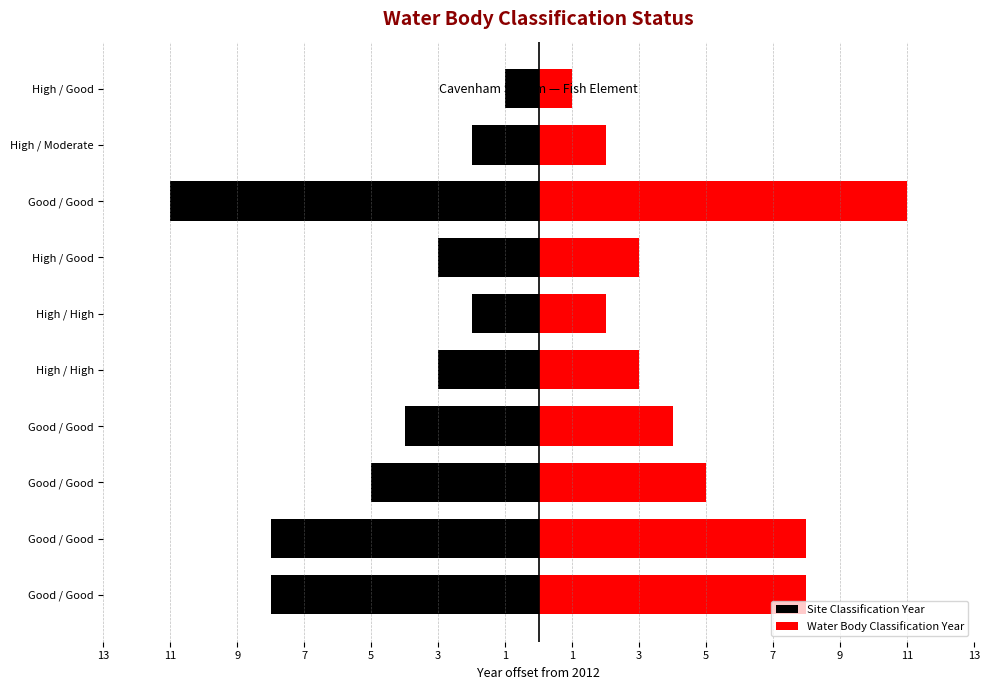

How many bars are there in each group?

2